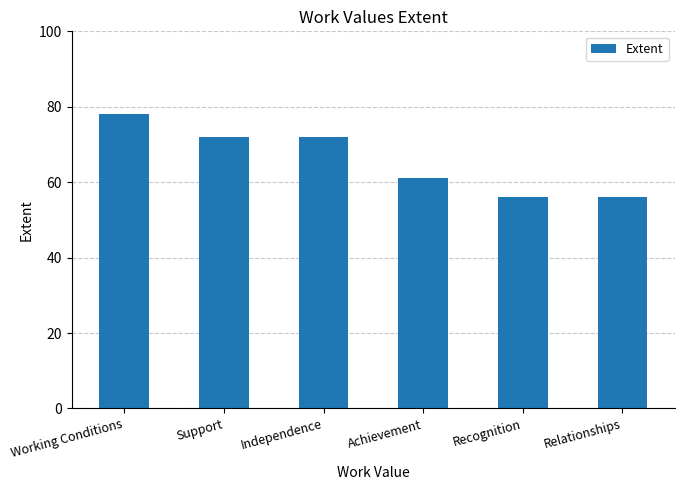

What value does the data have at Support, to the nearest 5?

70